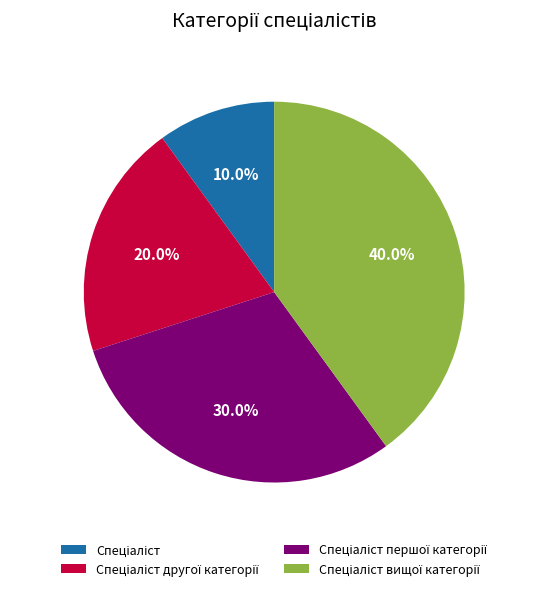

How many segments does this pie chart have?

4